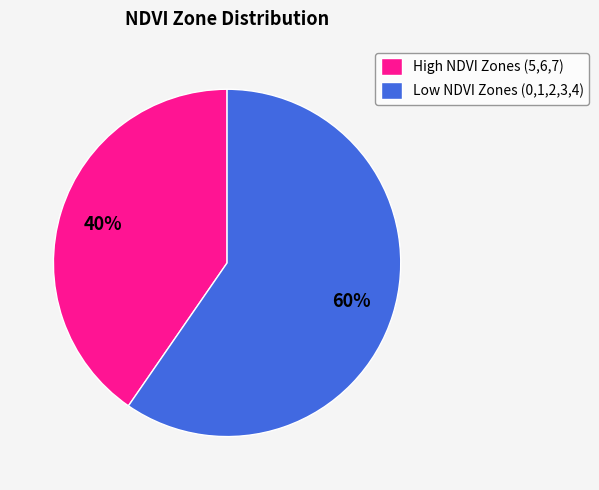

True or false: High NDVI Zones (5,6,7) accounts for 40% of the total.

True